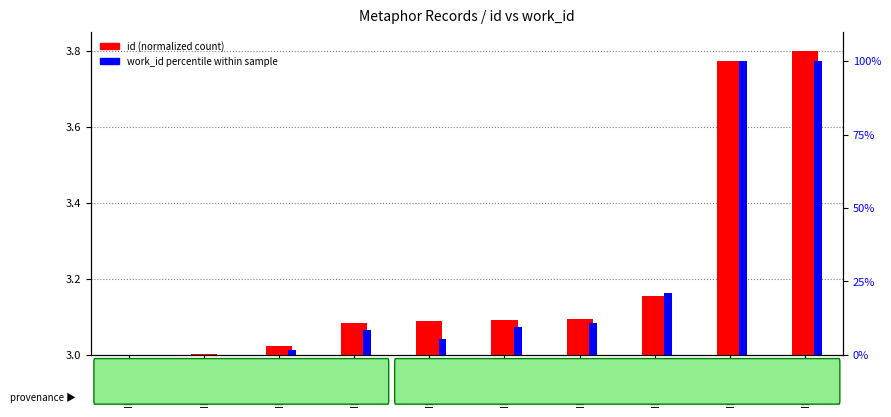

Between ID_15172 and ID_14907, which is larger?

ID_15172